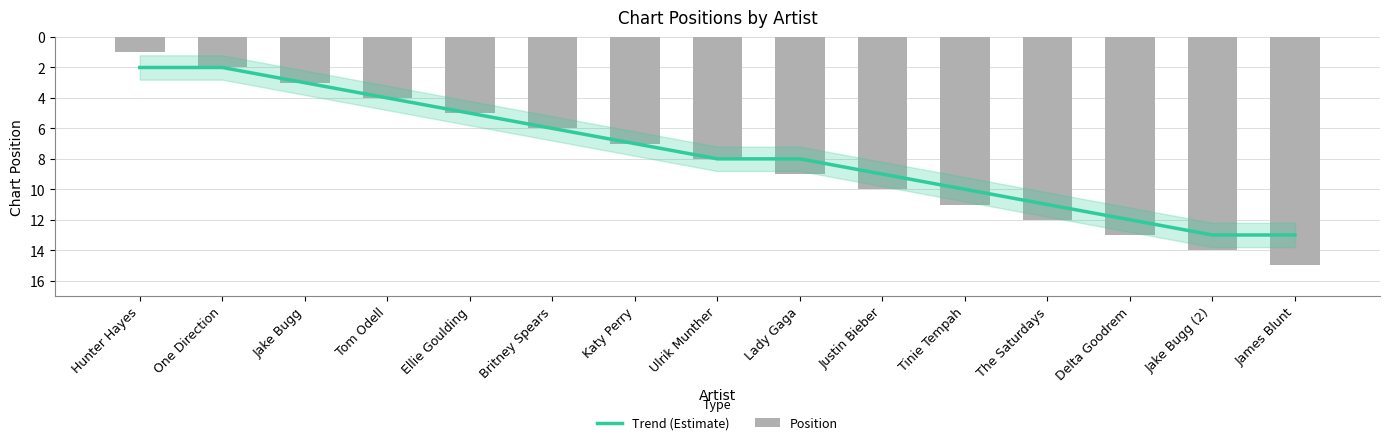

At how many categories does at least one series exceed 13?

2